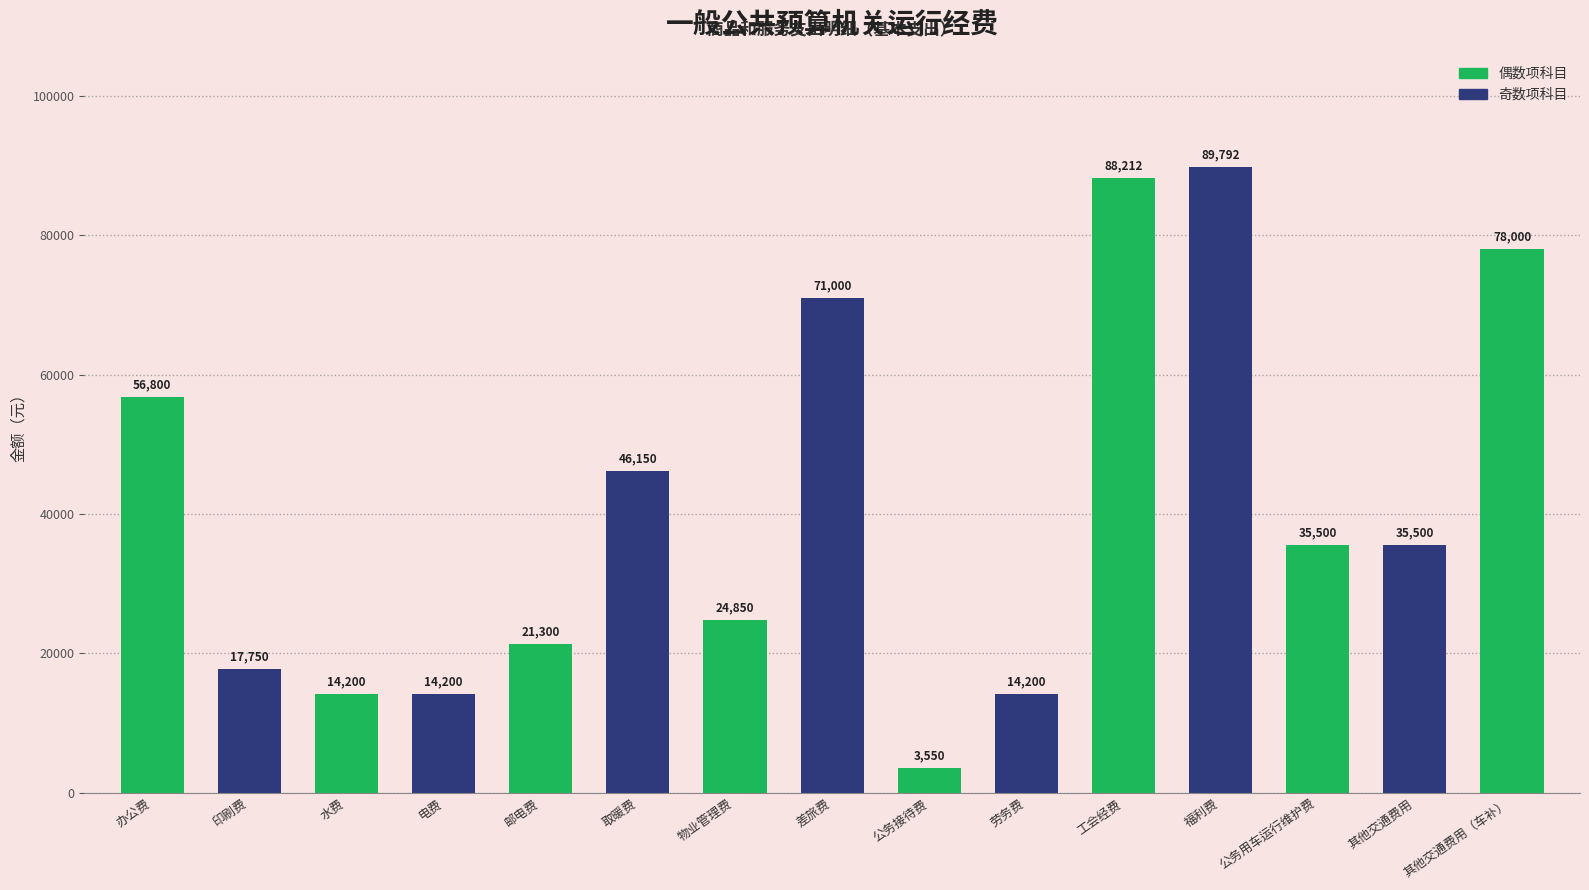

Which label corresponds to the smallest value in the chart?

公务接待费